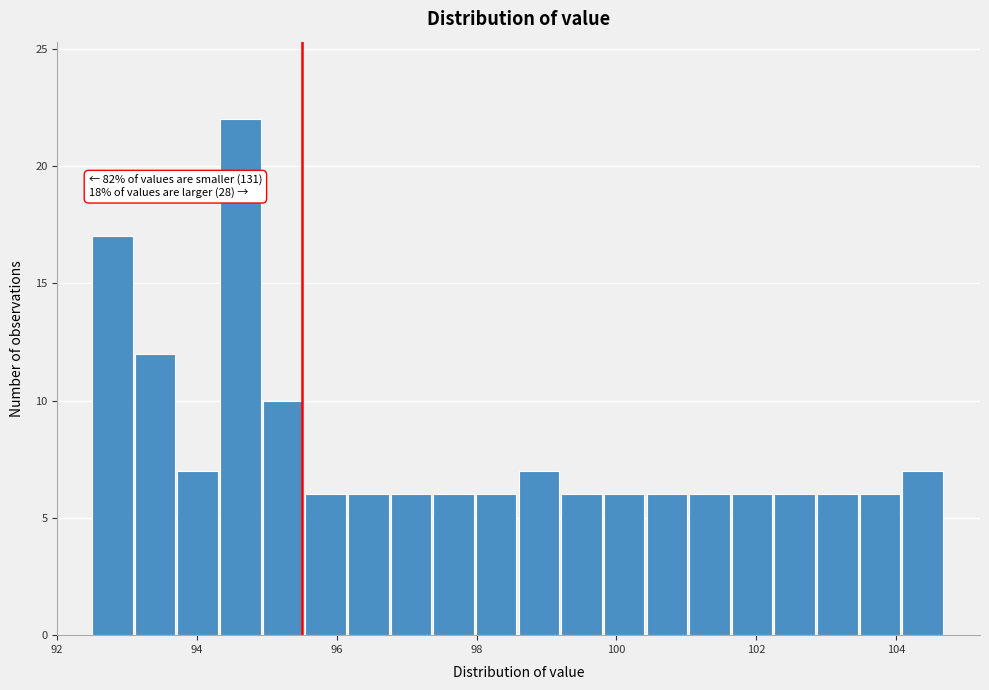

Around what value on the x-axis is the tallest bar? Give the approximate position of its centre, as read against the axis.

94.6